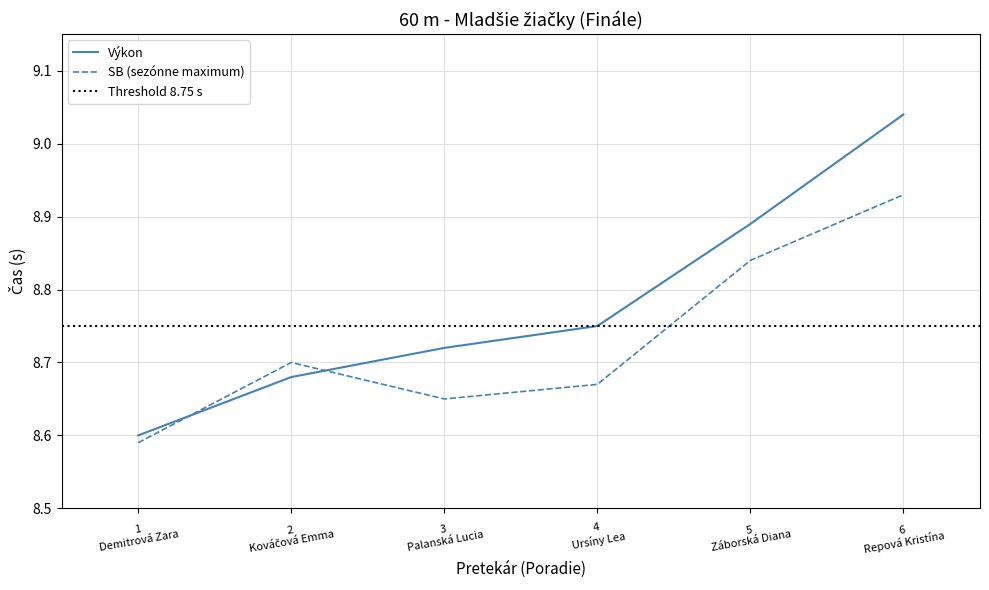

At how many categories does at least one series exceed 8?

6